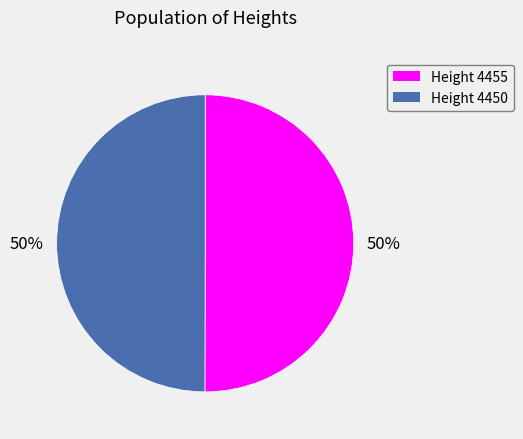

What percentage is the Height 4450 slice, to the nearest percent?

50%